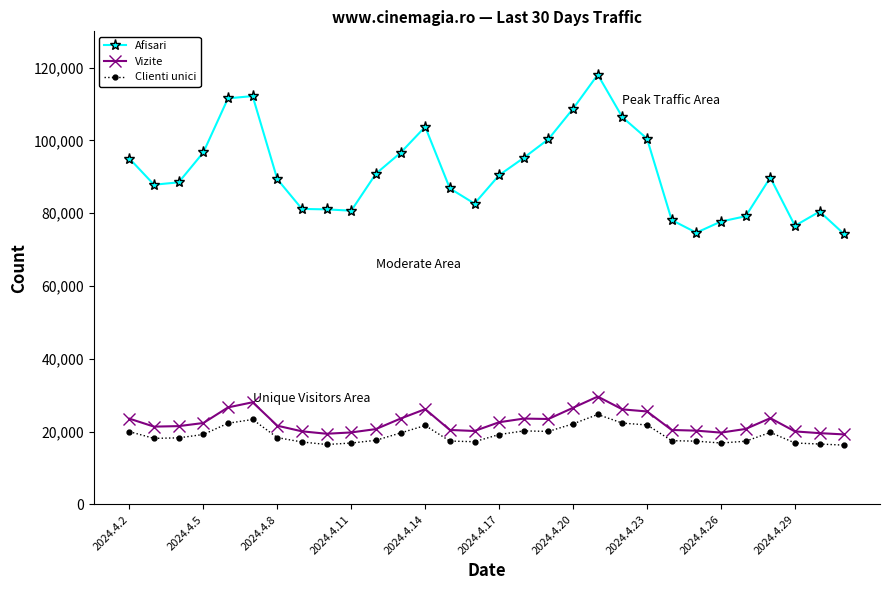

Which series has the widest spread of values?

Afisari